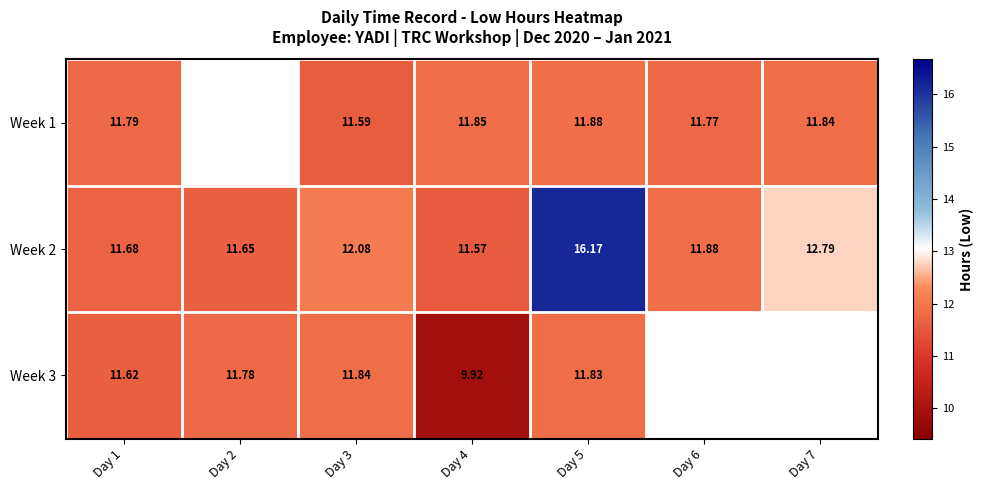

Is the value of Week 2 at Day 5 greater than the value of Week 1 at Day 6?

Yes